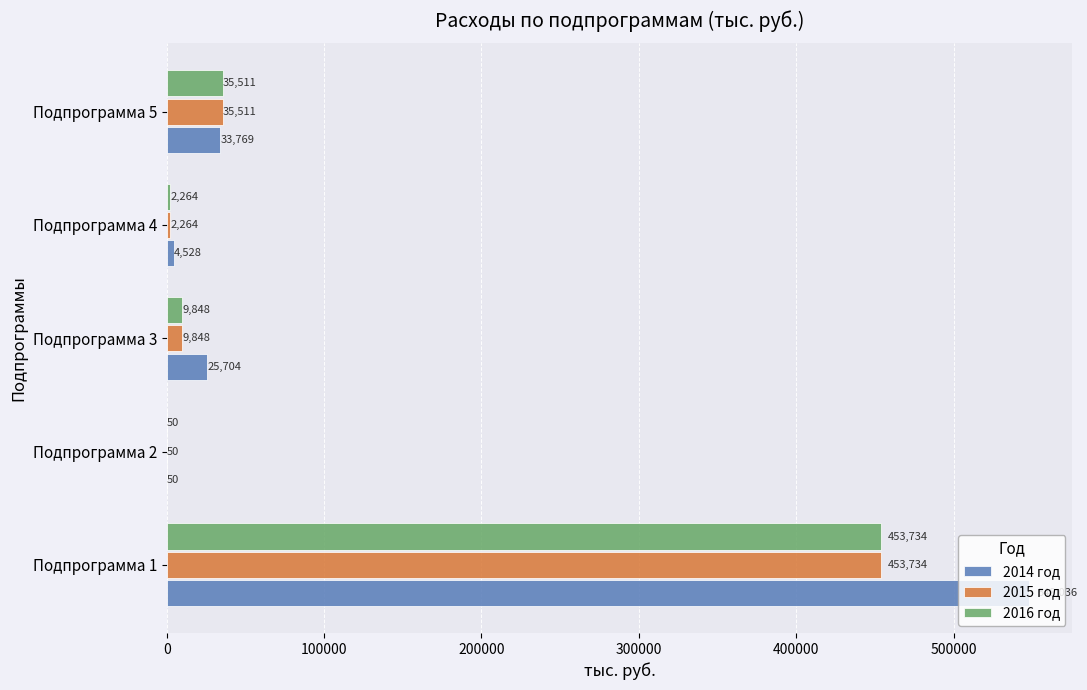

Is the value of 2014 год at Подпрограмма 1 greater than the value of 2016 год at Подпрограмма 2?

Yes